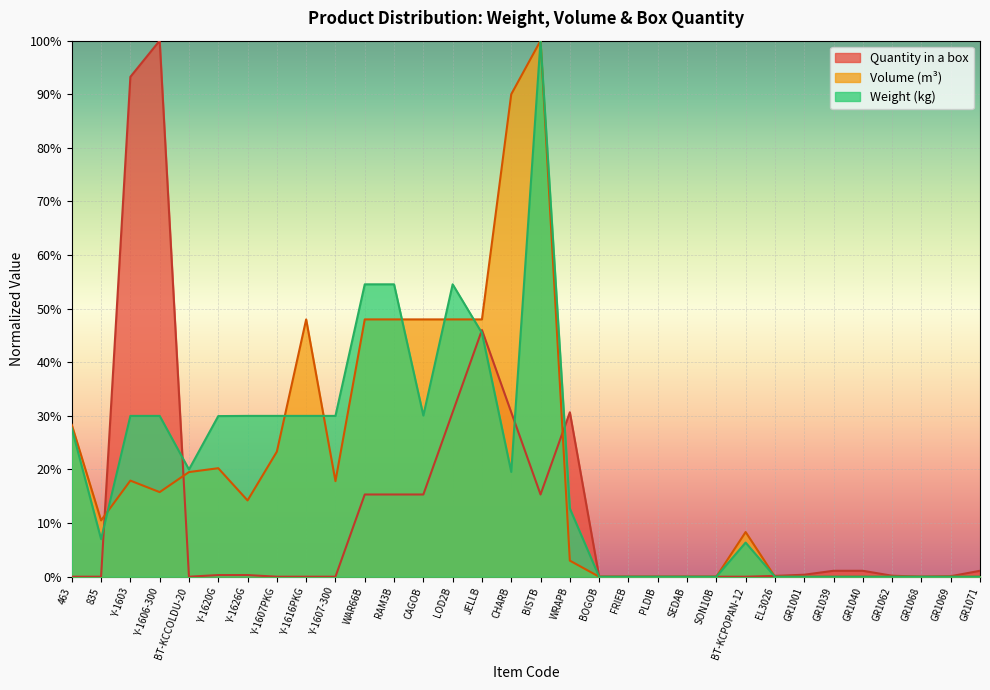

Which series has the largest total across all categories?

Volume (m³)